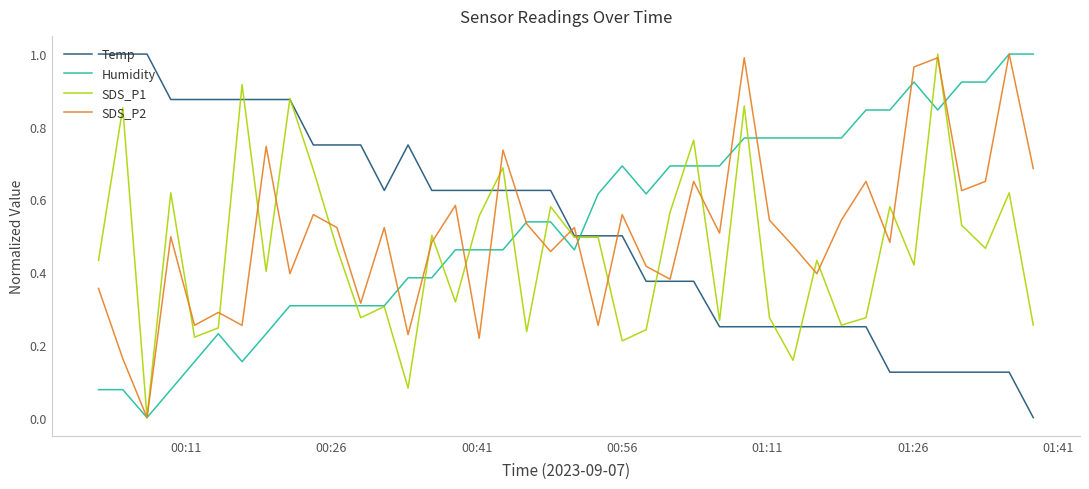

True or false: Temp and Humidity intersect in this chart.

True